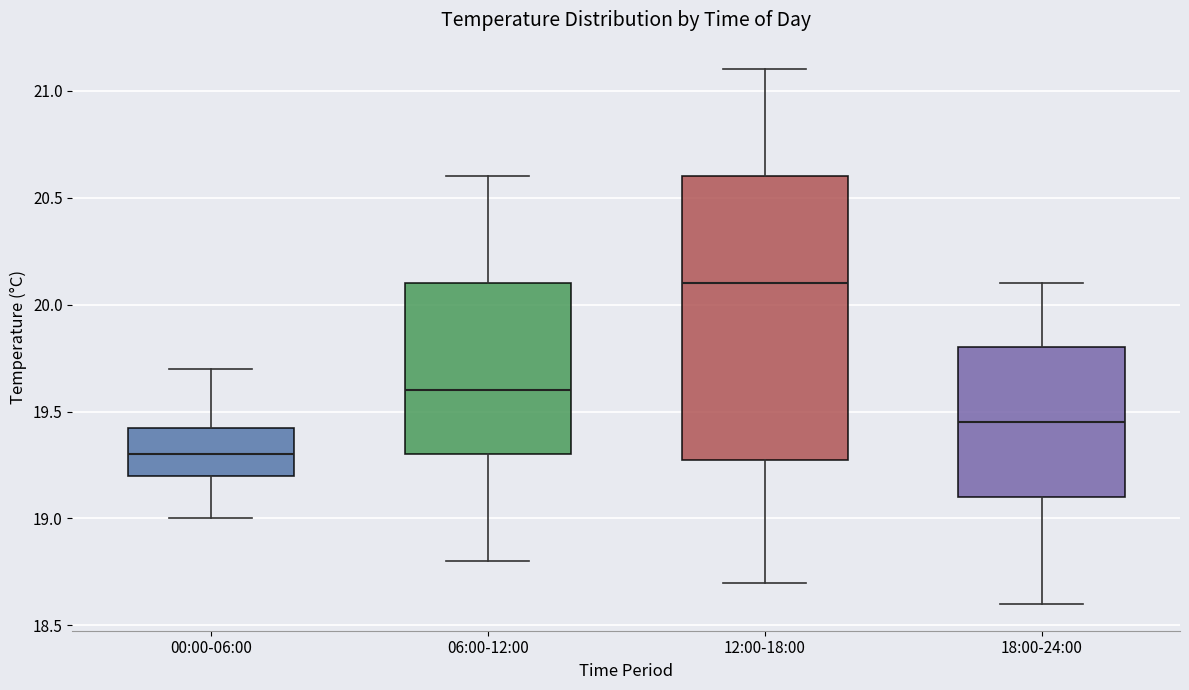

Which box has the lowest median line?

00:00-06:00